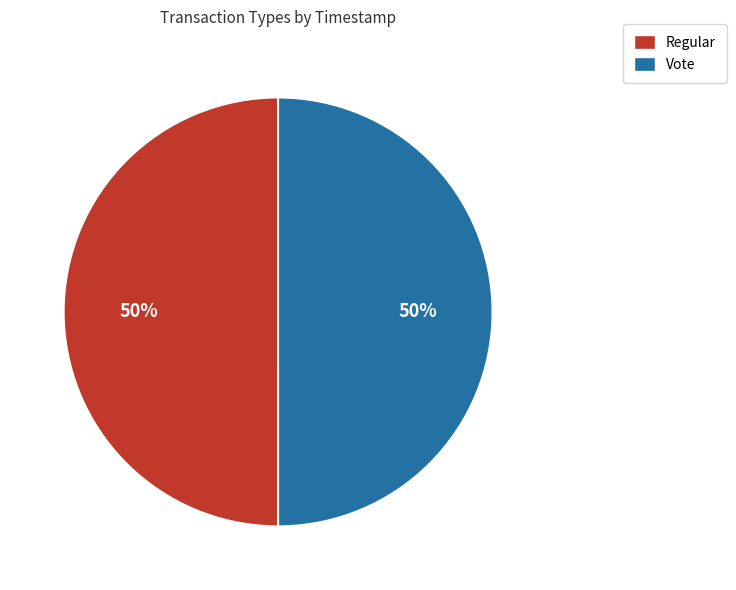

What percentage is the Regular slice, to the nearest percent?

50%